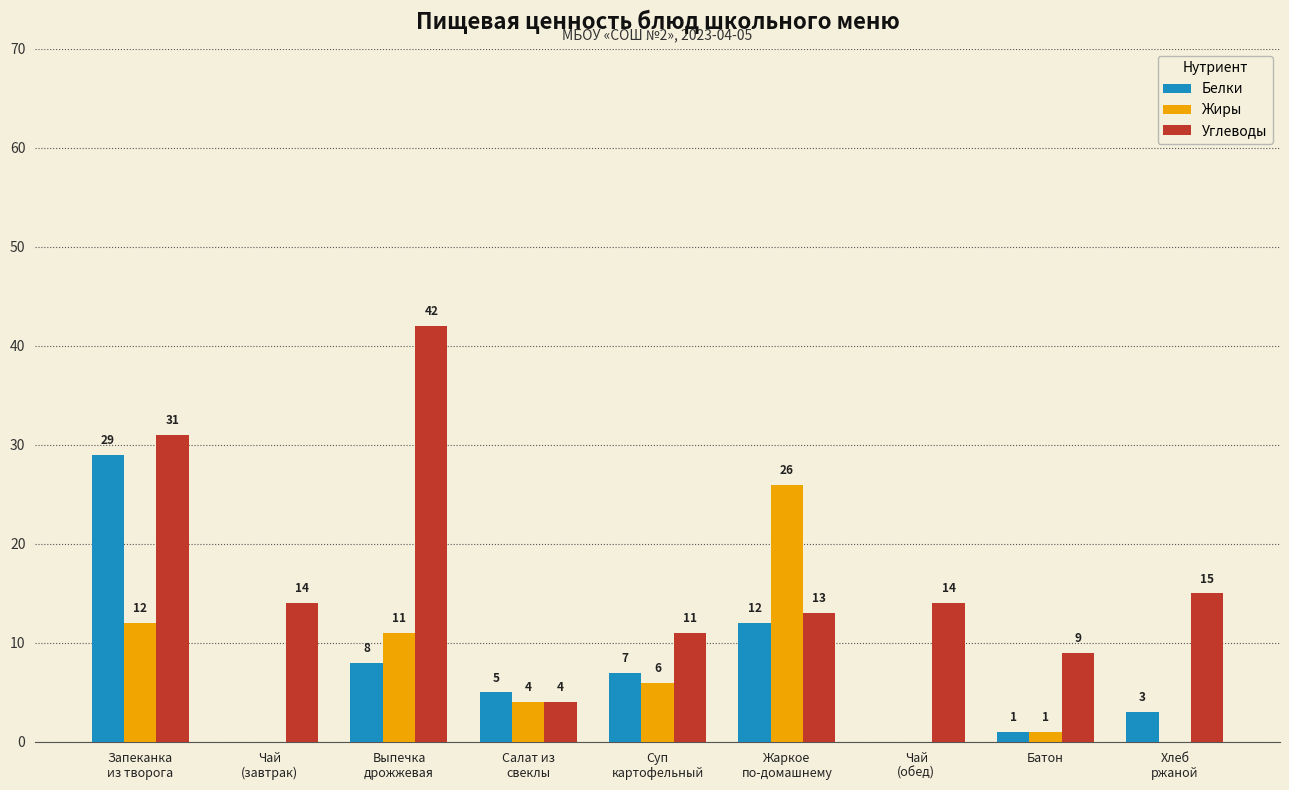

Which series has the largest total across all categories?

Углеводы